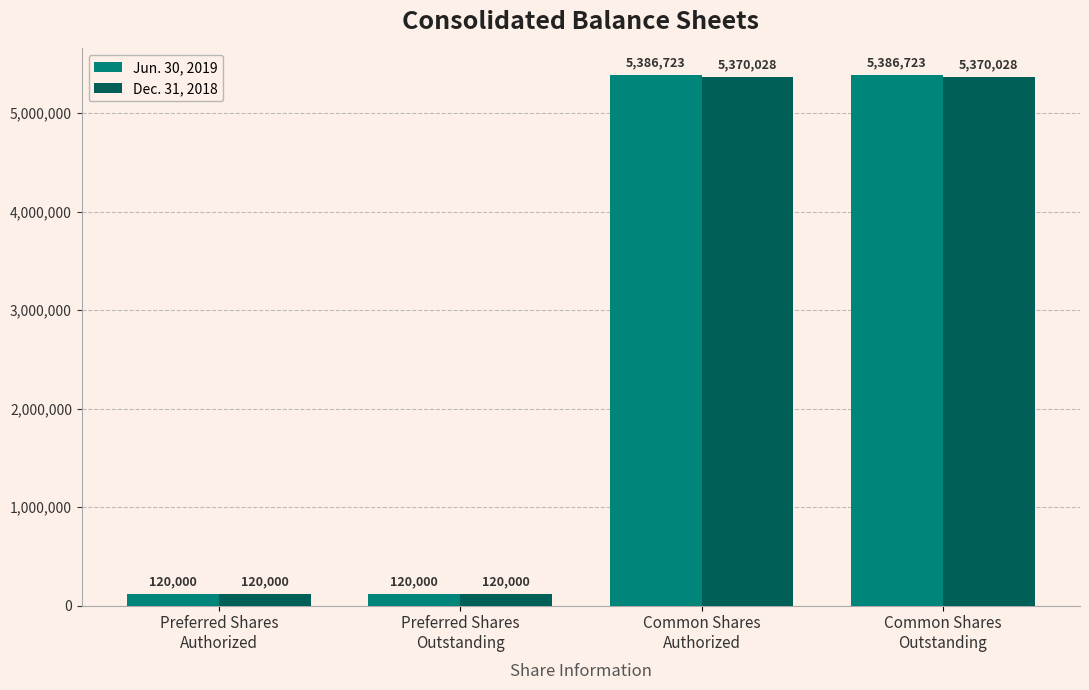

How many bars are there in total?

8